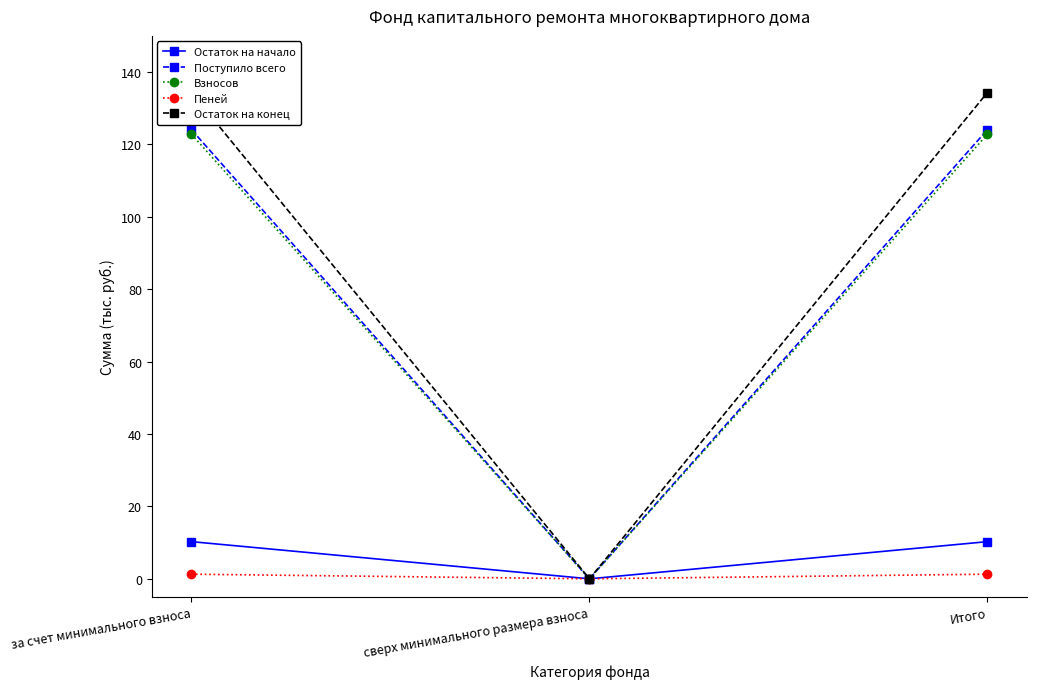

Reading left to right, what are all the values shown in this chart?

Остаток на начало: за счет минимального взноса=10.3	сверх минимального размера взноса=0.0	Итого=10.3
Поступило всего: за счет минимального взноса=124.1	сверх минимального размера взноса=0.0	Итого=124.1
Взносов: за счет минимального взноса=122.8	сверх минимального размера взноса=0.0	Итого=122.8
Пеней: за счет минимального взноса=1.3	сверх минимального размера взноса=0.0	Итого=1.3
Остаток на конец: за счет минимального взноса=134.3	сверх минимального размера взноса=0.0	Итого=134.3